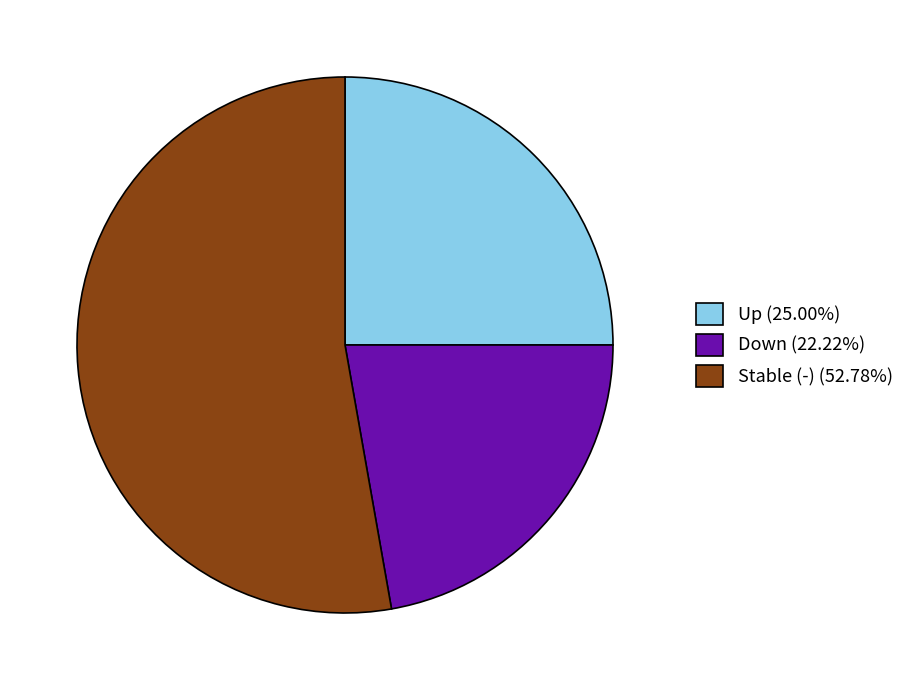

Is the sum of Down (22.22%) and Up (25.00%) greater than half?

No